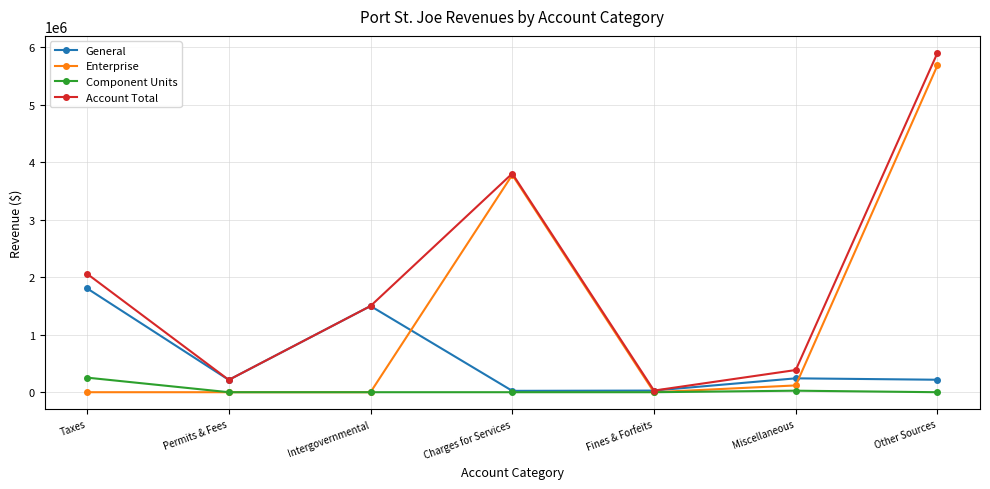

What is the label of the 1st point from the left?

Taxes